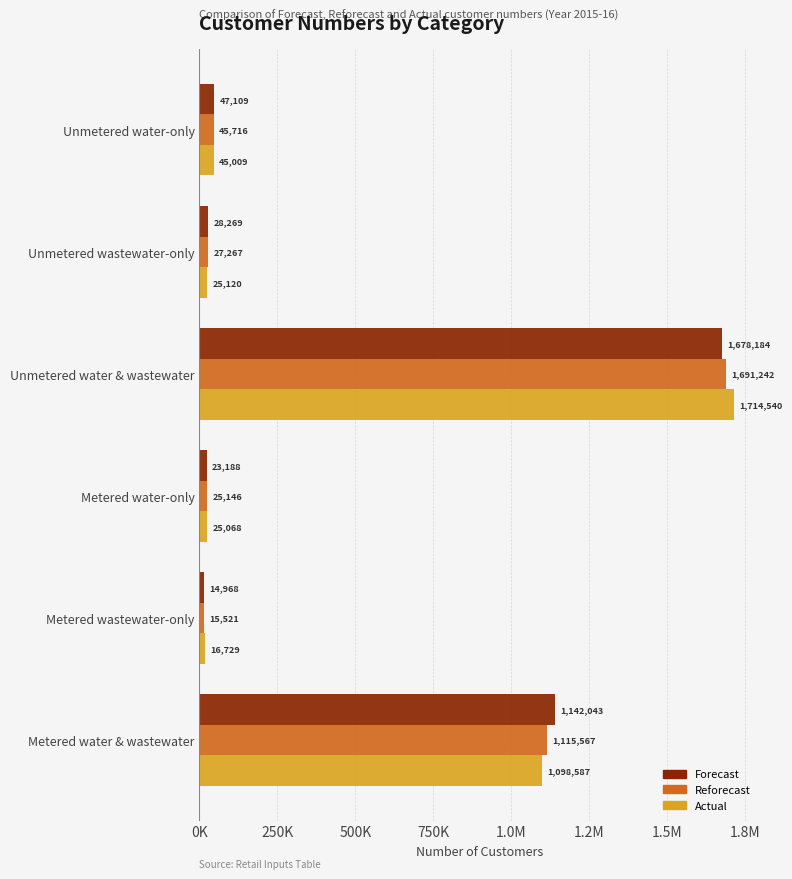

What are all the series names shown in the legend?

Forecast, Reforecast, Actual